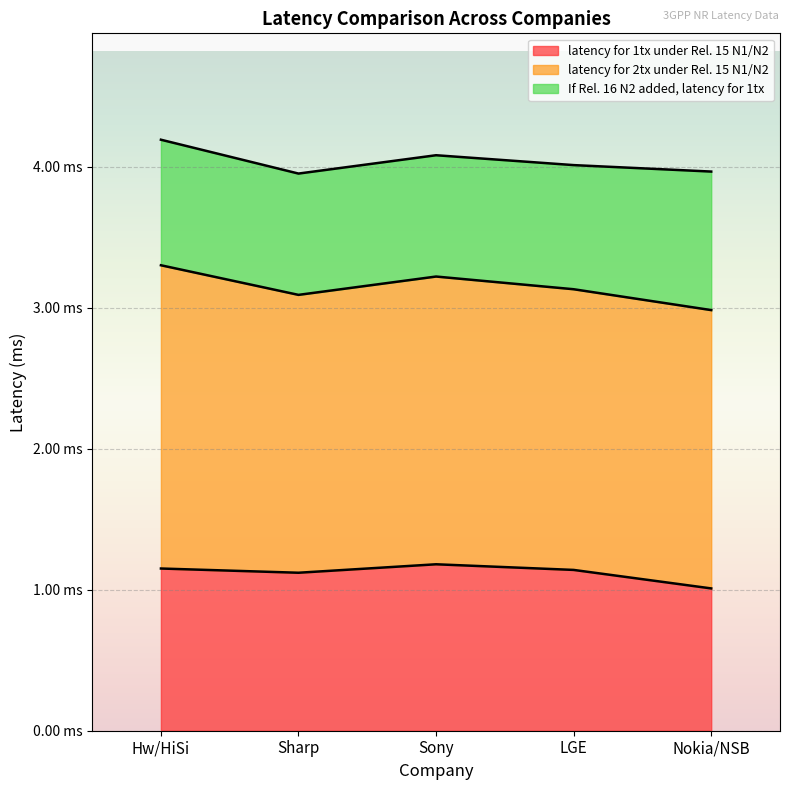

True or false: latency for 2tx under Rel. 15 N1/N2 and latency for 1tx under Rel. 15 N1/N2 intersect in this chart.

False